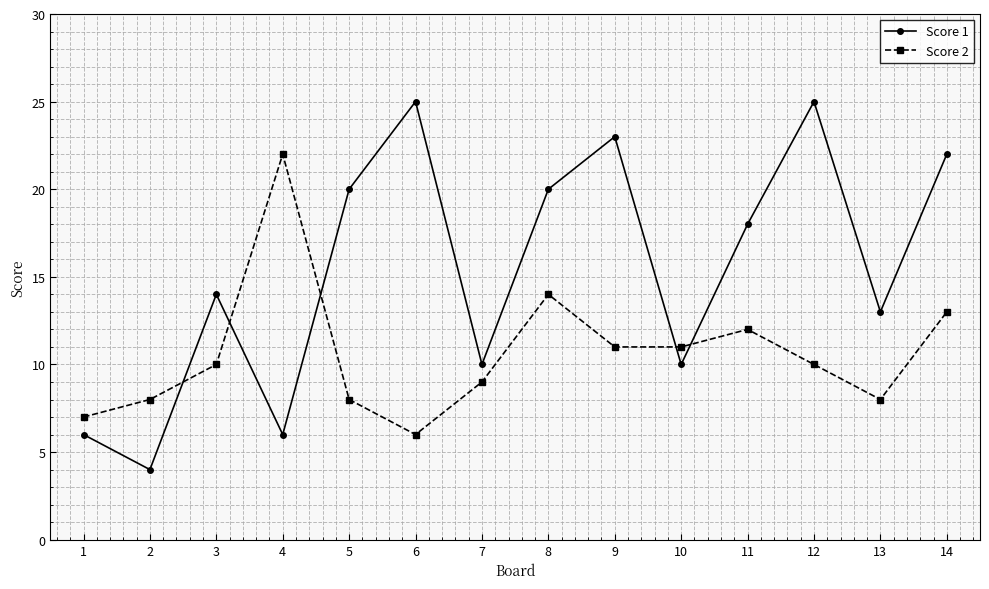

In Score 1, how many points are lower than both neighbors (excluding endpoints)?

5